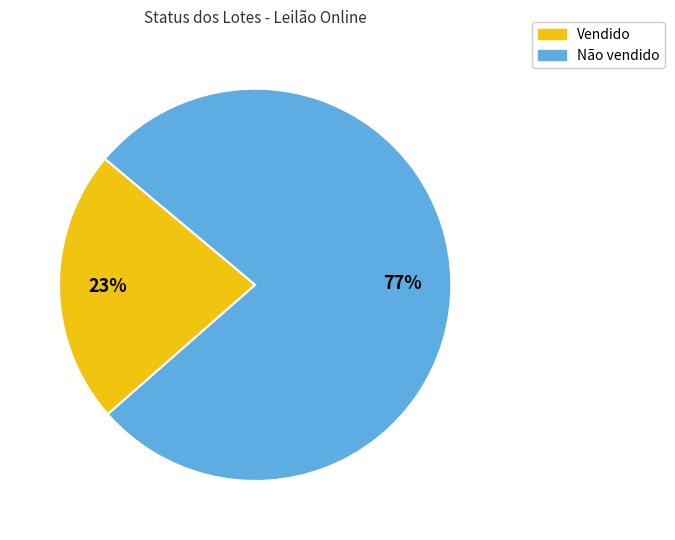

Do Não vendido and Vendido together represent more than half of the pie?

Yes